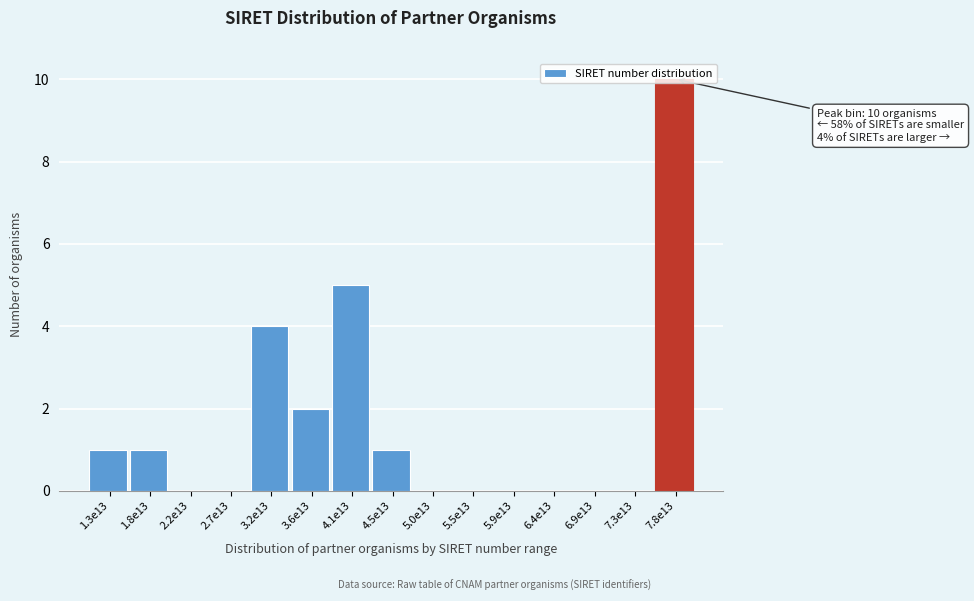

The chart shows a value of 0 at 7.3e13. True or false?

True